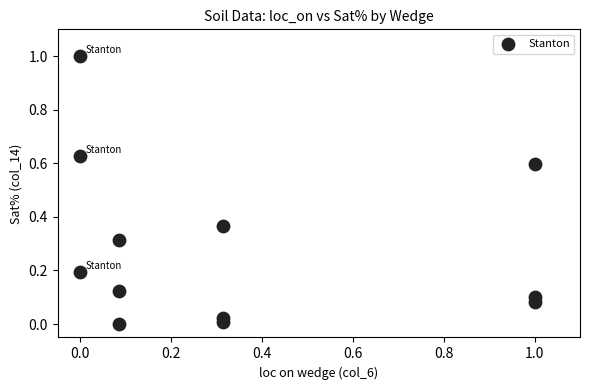

What is the range of X values (max minus min)?

1.0